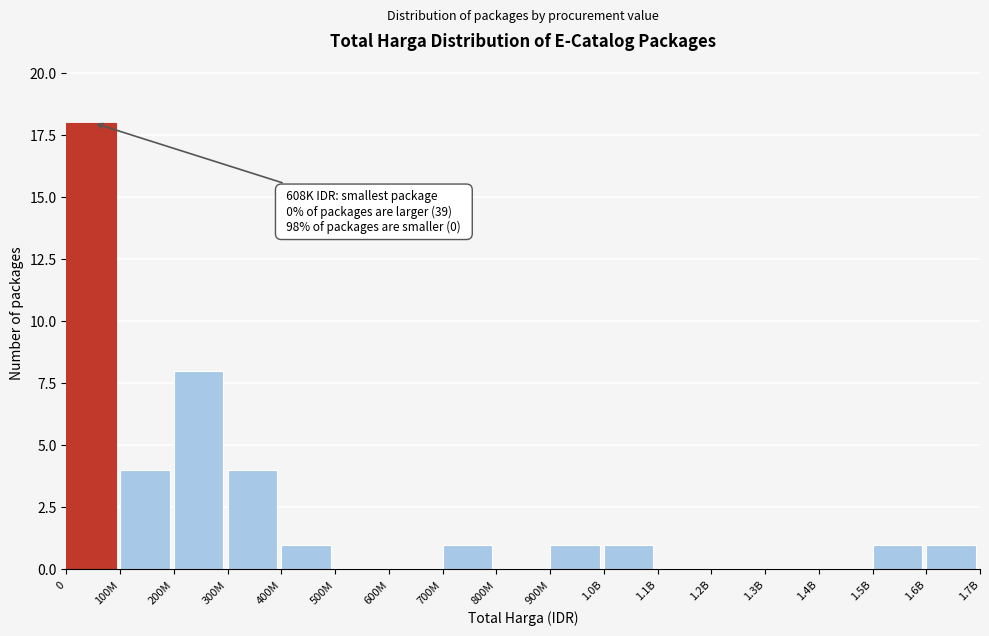

Reading left to right, list all the values displayed in this chart.

0=18	100M=4	200M=8	300M=4	400M=1	500M=0	600M=0	700M=1	800M=0	900M=1	1.0B=1	1.1B=0	1.2B=0	1.3B=0	1.4B=0	1.5B=1	1.6B=1